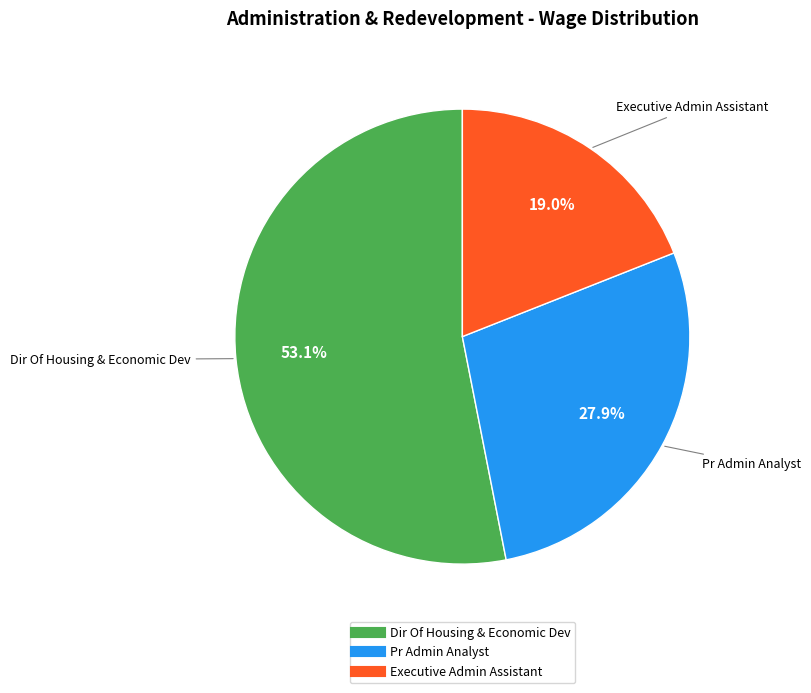

To the nearest percent, what is the average slice percentage?

33%